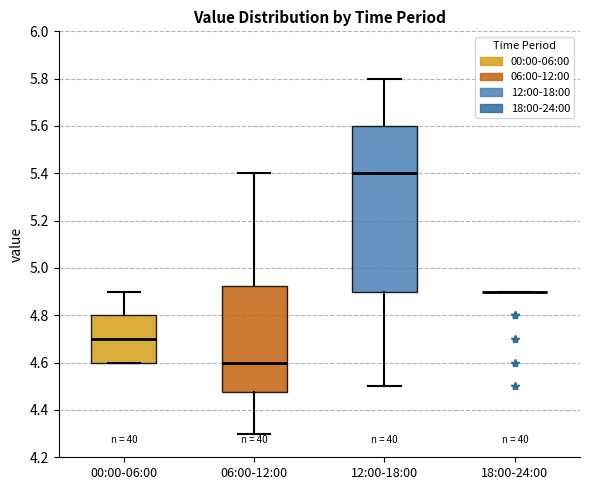

Comparing the boxes themselves (not the whiskers), which one is the tallest?

12:00-18:00